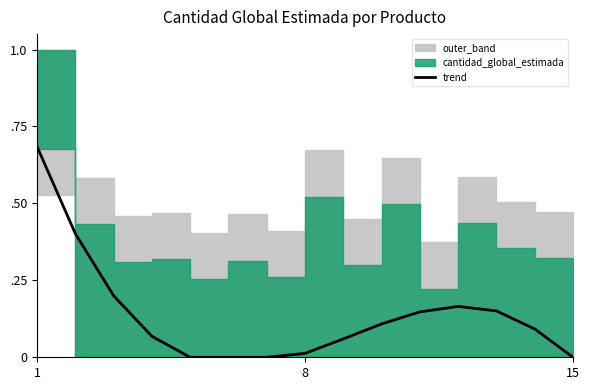

The value at 1 is 1.1. True or false?

False